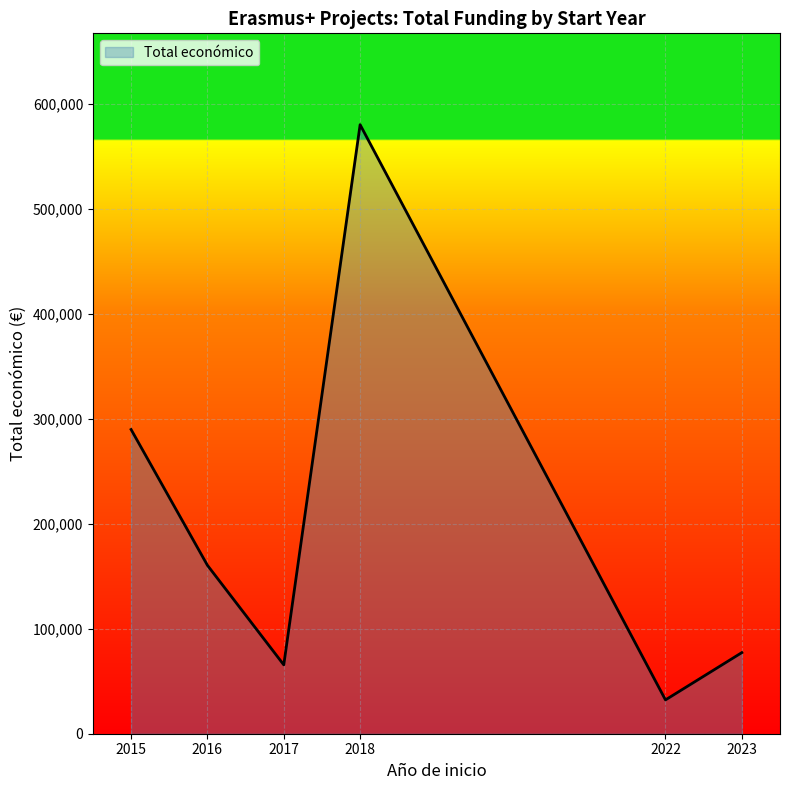

How many interior local valleys (lower than both neighbors) does the data have?

2